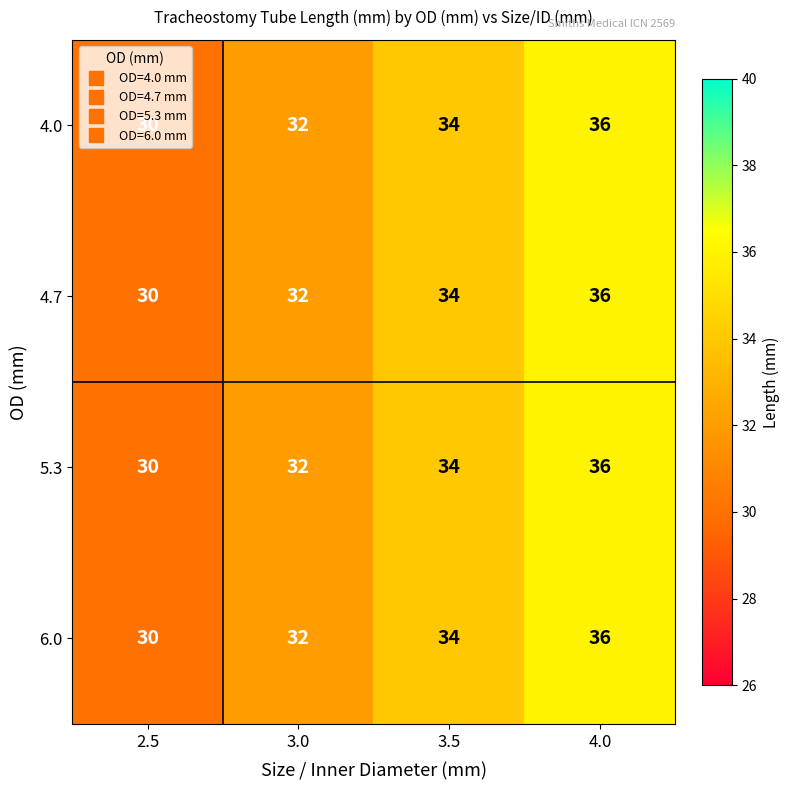

Is the value of 4.7 at 3.0 greater than the value of 6.0 at 2.5?

Yes